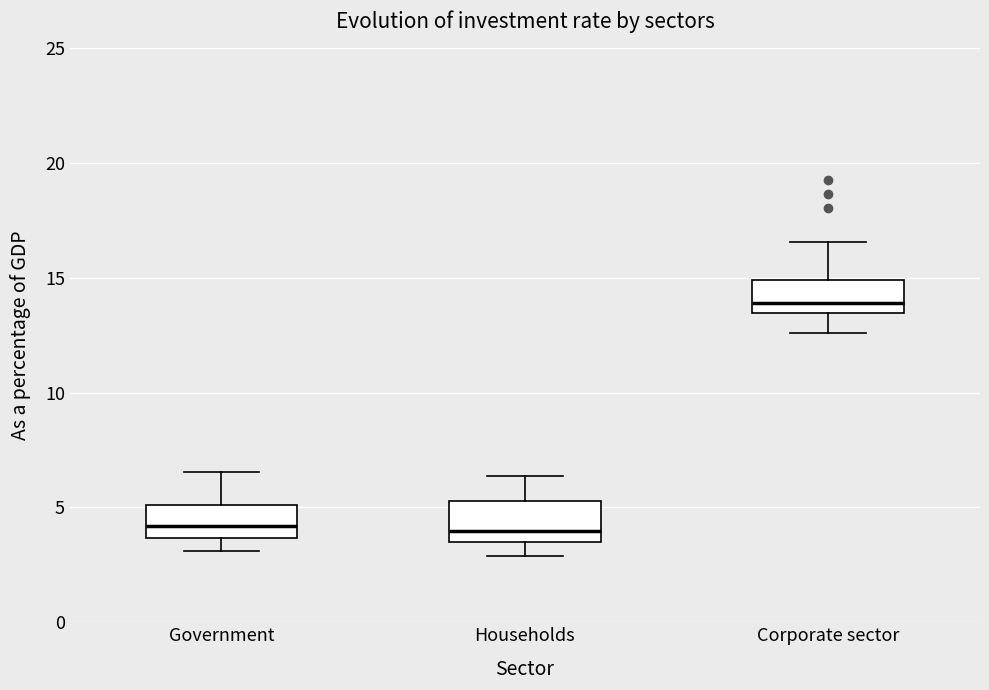

Where is the lower edge of the box for Households on the y-axis? The values are not printed on the chart, so give them approximately, as read against the axis.

3.5